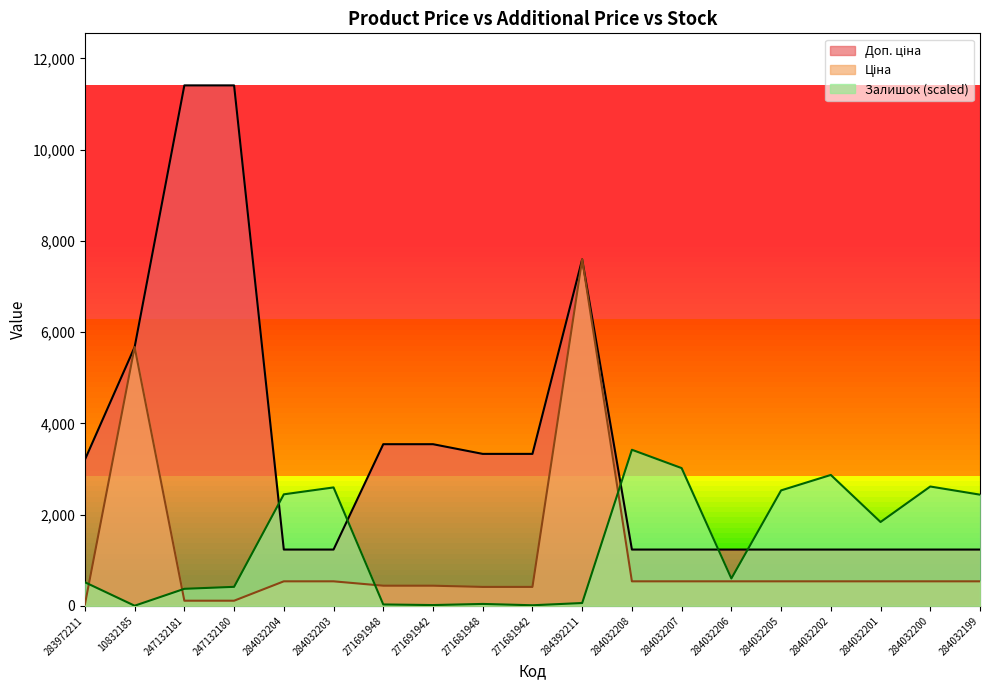

At which category is the sum across all series the highest?

284392211